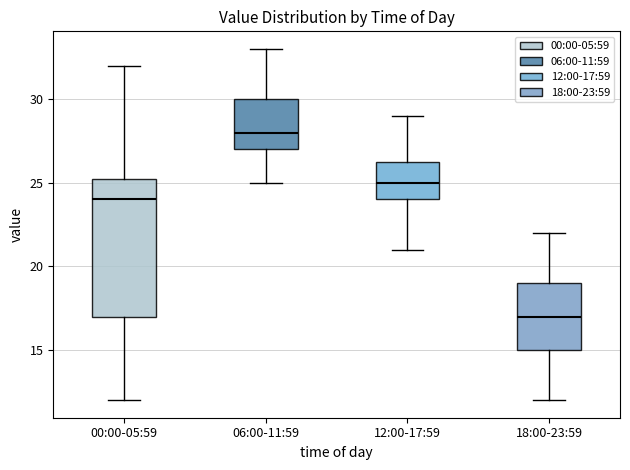

Which box's median line is the lowest?

18:00-23:59